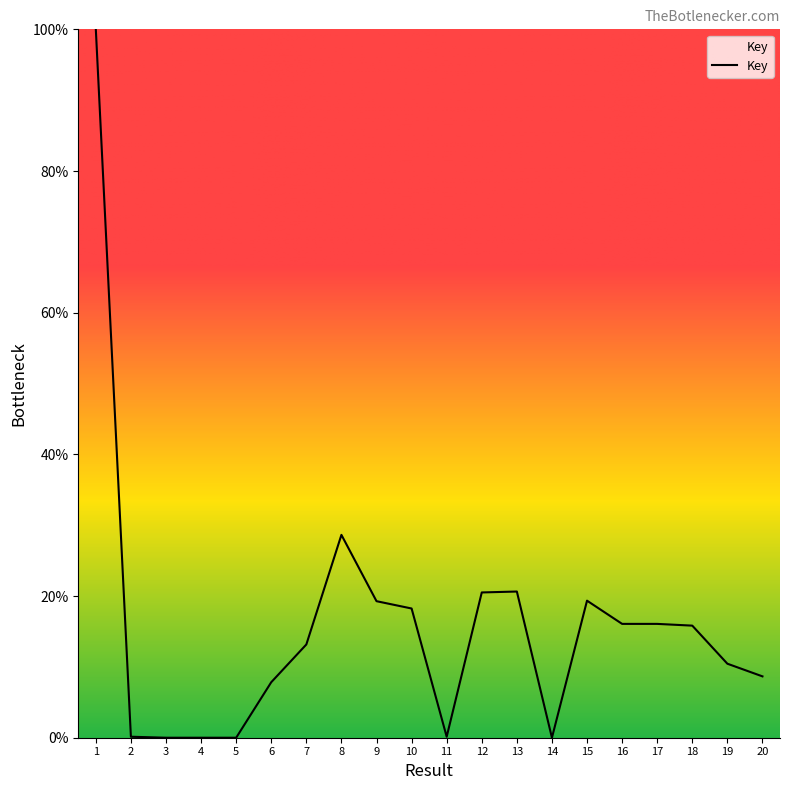

What is the greatest value displayed?

100.0